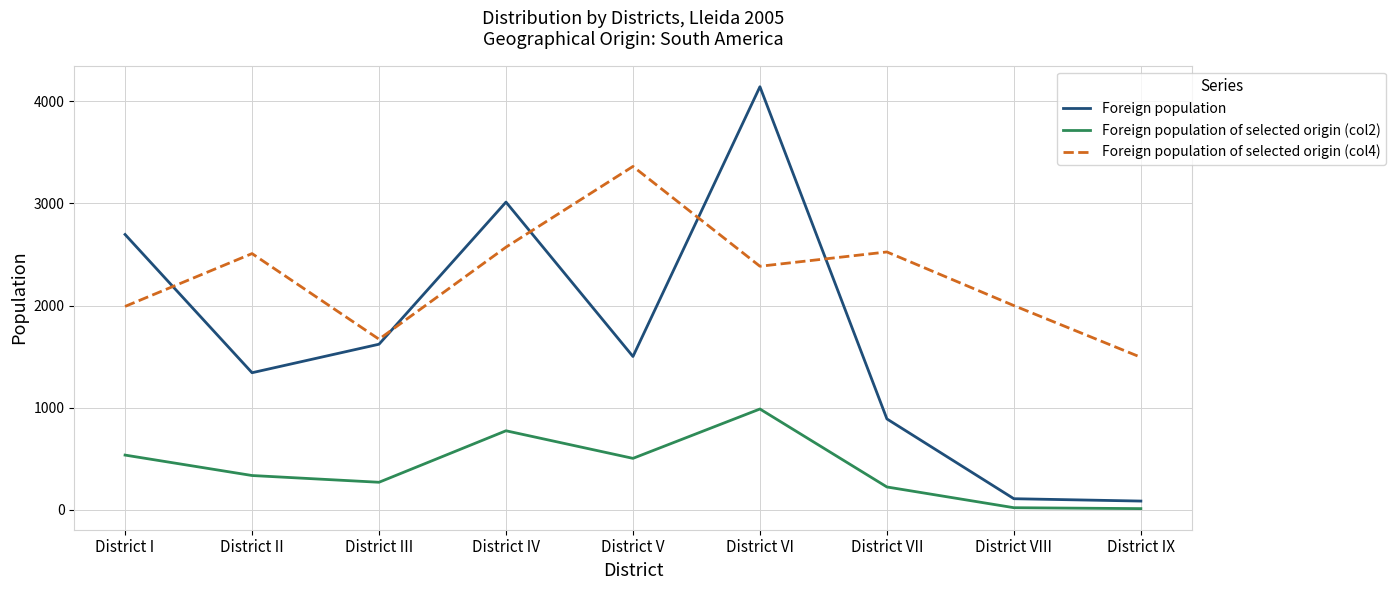

Rank the series by their average value, from highest to lowest.

Foreign population of selected origin (col4), Foreign population, Foreign population of selected origin (col2)